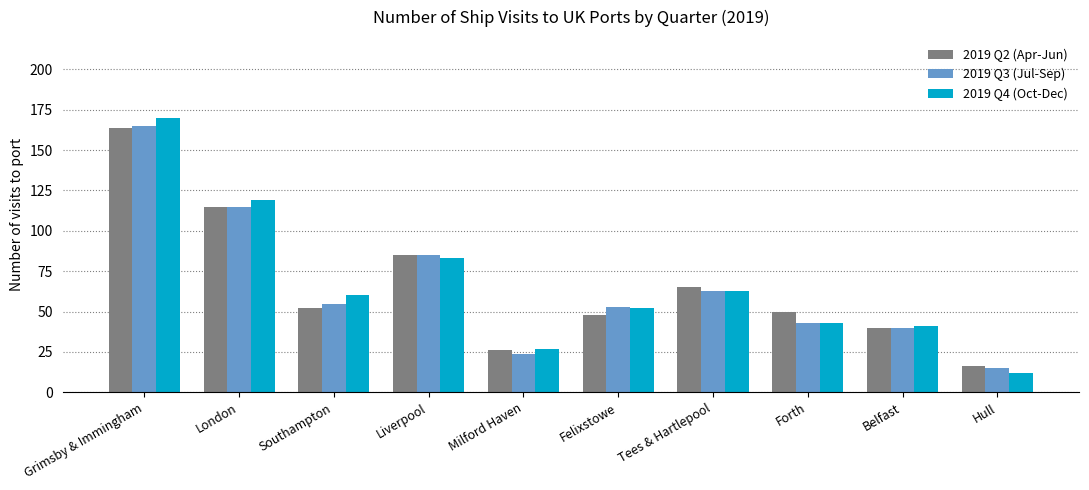

Between Liverpool and Forth, which series saw the biggest shift?

2019 Q3 (Jul-Sep)